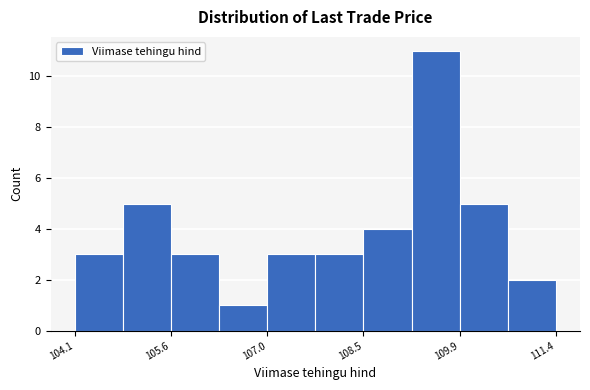

Around what value on the x-axis is the tallest bar? Give the approximate position of its centre, as read against the axis.

109.6